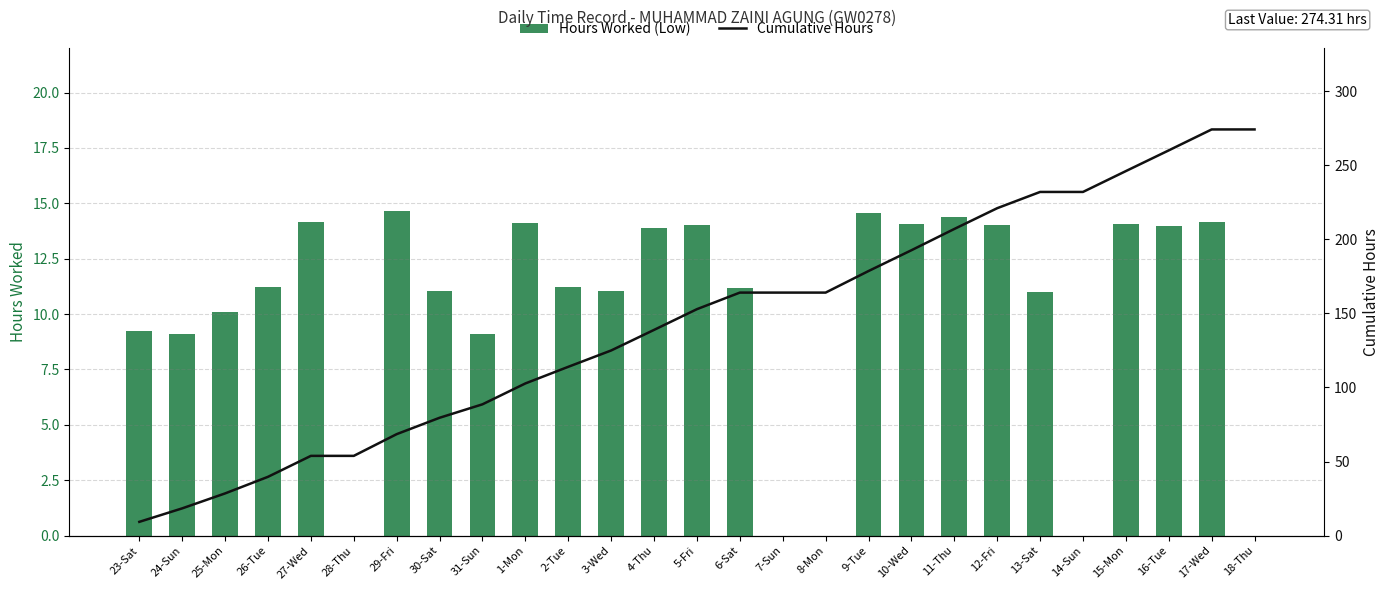

Rank the categories by Hours Worked (Low) value from lowest to highest.

28-Thu, 7-Sun, 8-Mon, 14-Sun, 18-Thu, 31-Sun, 24-Sun, 23-Sat, 25-Mon, 13-Sat, 3-Wed, 30-Sat, 6-Sat, 26-Tue, 2-Tue, 4-Thu, 16-Tue, 5-Fri, 12-Fri, 10-Wed, 15-Mon, 1-Mon, 17-Wed, 27-Wed, 11-Thu, 9-Tue, 29-Fri